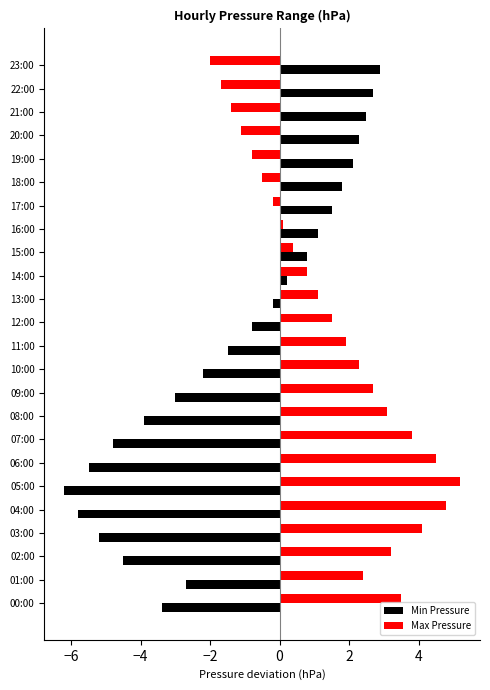

List the series in order of their peak value, highest first.

Max Pressure, Min Pressure